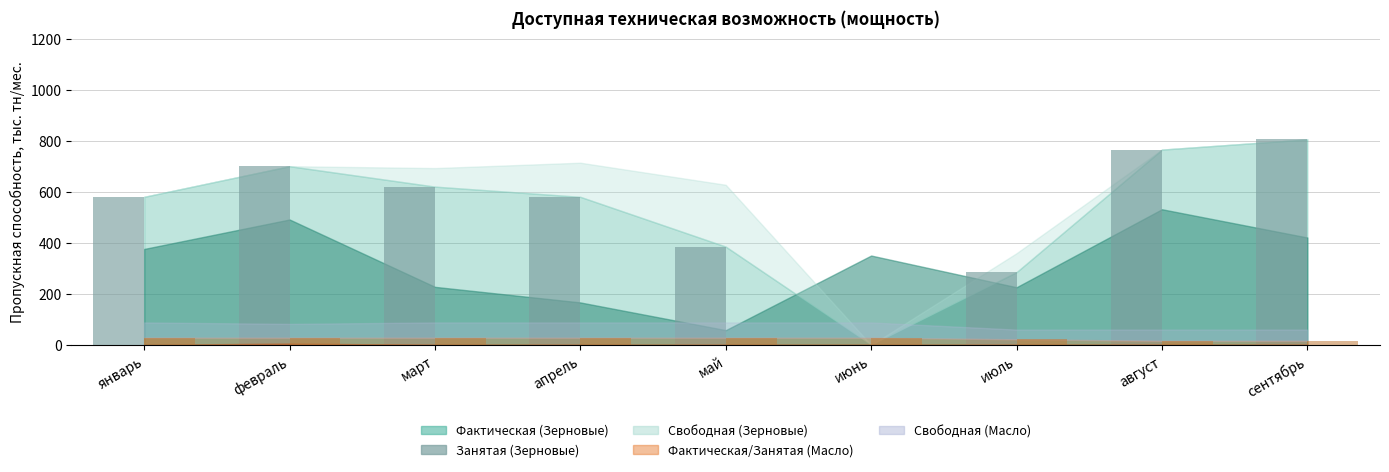

Which label corresponds to the largest value in the chart?

сентябрь